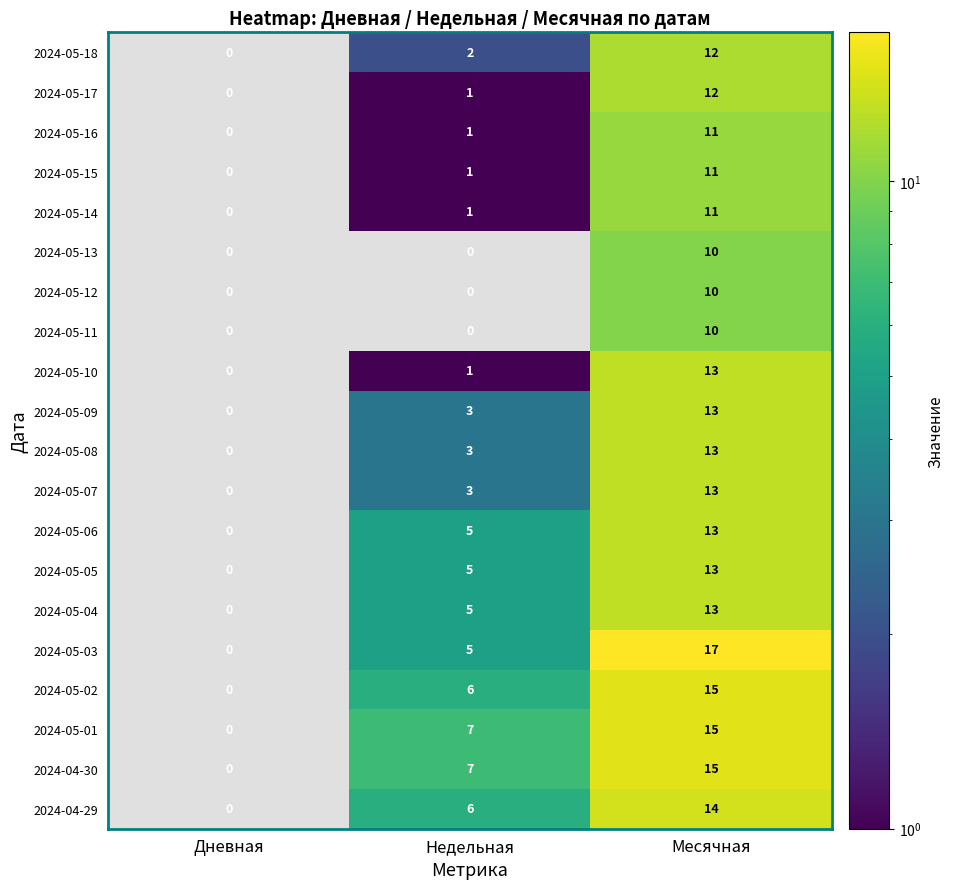

Is it true that 2024-05-16 equals 0 at Дневная?

True